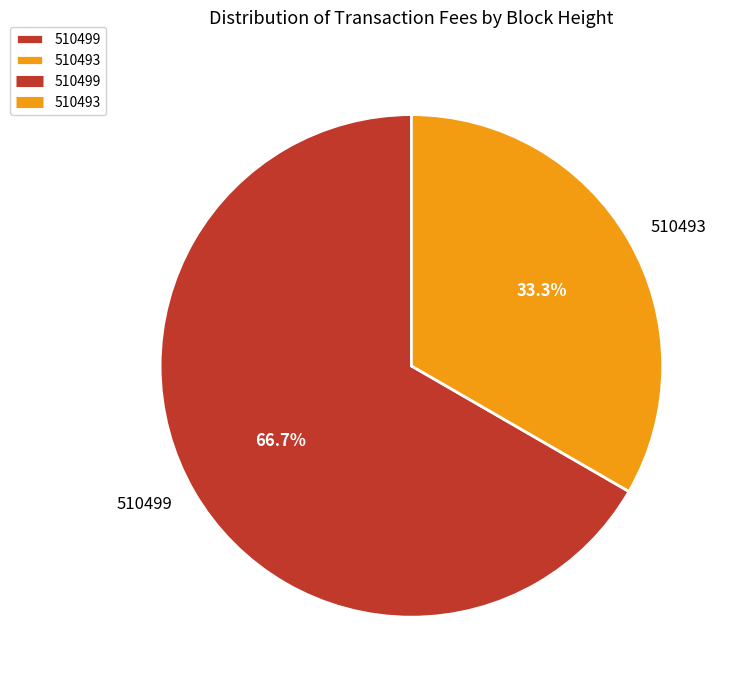

Which slice is the smallest?

510493